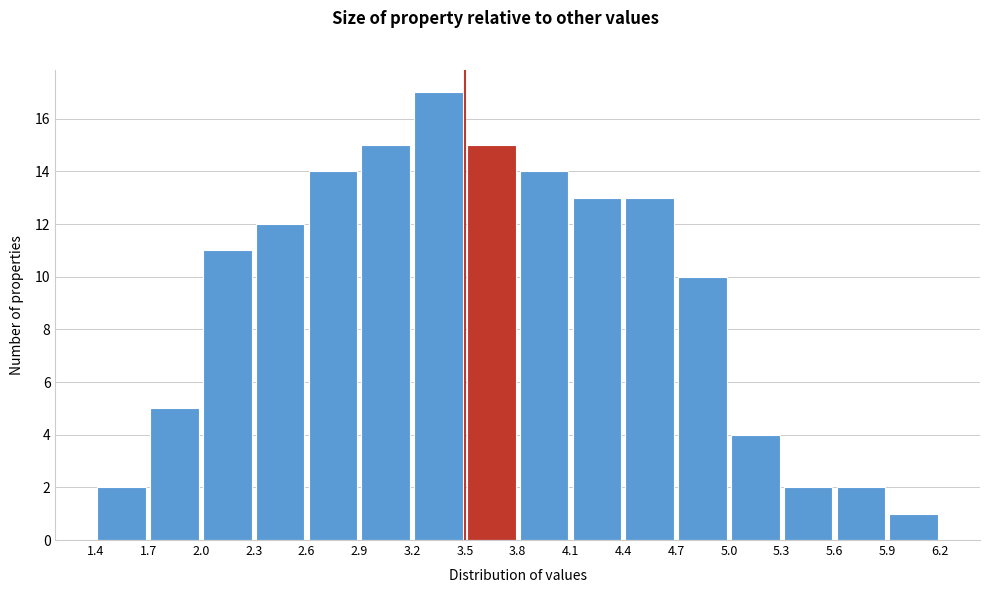

Reading left to right, list every bar in this chart as the range it spans on the x-axis followed by its height. The values are not printed on the chart, so give them approximately, as read against the axis.

1.4 to 1.7: 2
1.7 to 2.0: 5
2.0 to 2.3: 11
2.3 to 2.6: 12
2.6 to 2.9: 14
2.9 to 3.2: 15
3.2 to 3.5: 17
3.5 to 3.8: 15
3.8 to 4.1: 14
4.1 to 4.4: 13
4.4 to 4.7: 13
4.7 to 5.0: 10
5.0 to 5.3: 4
5.3 to 5.6: 2
5.6 to 5.9: 2
5.9 to 6.2: 1